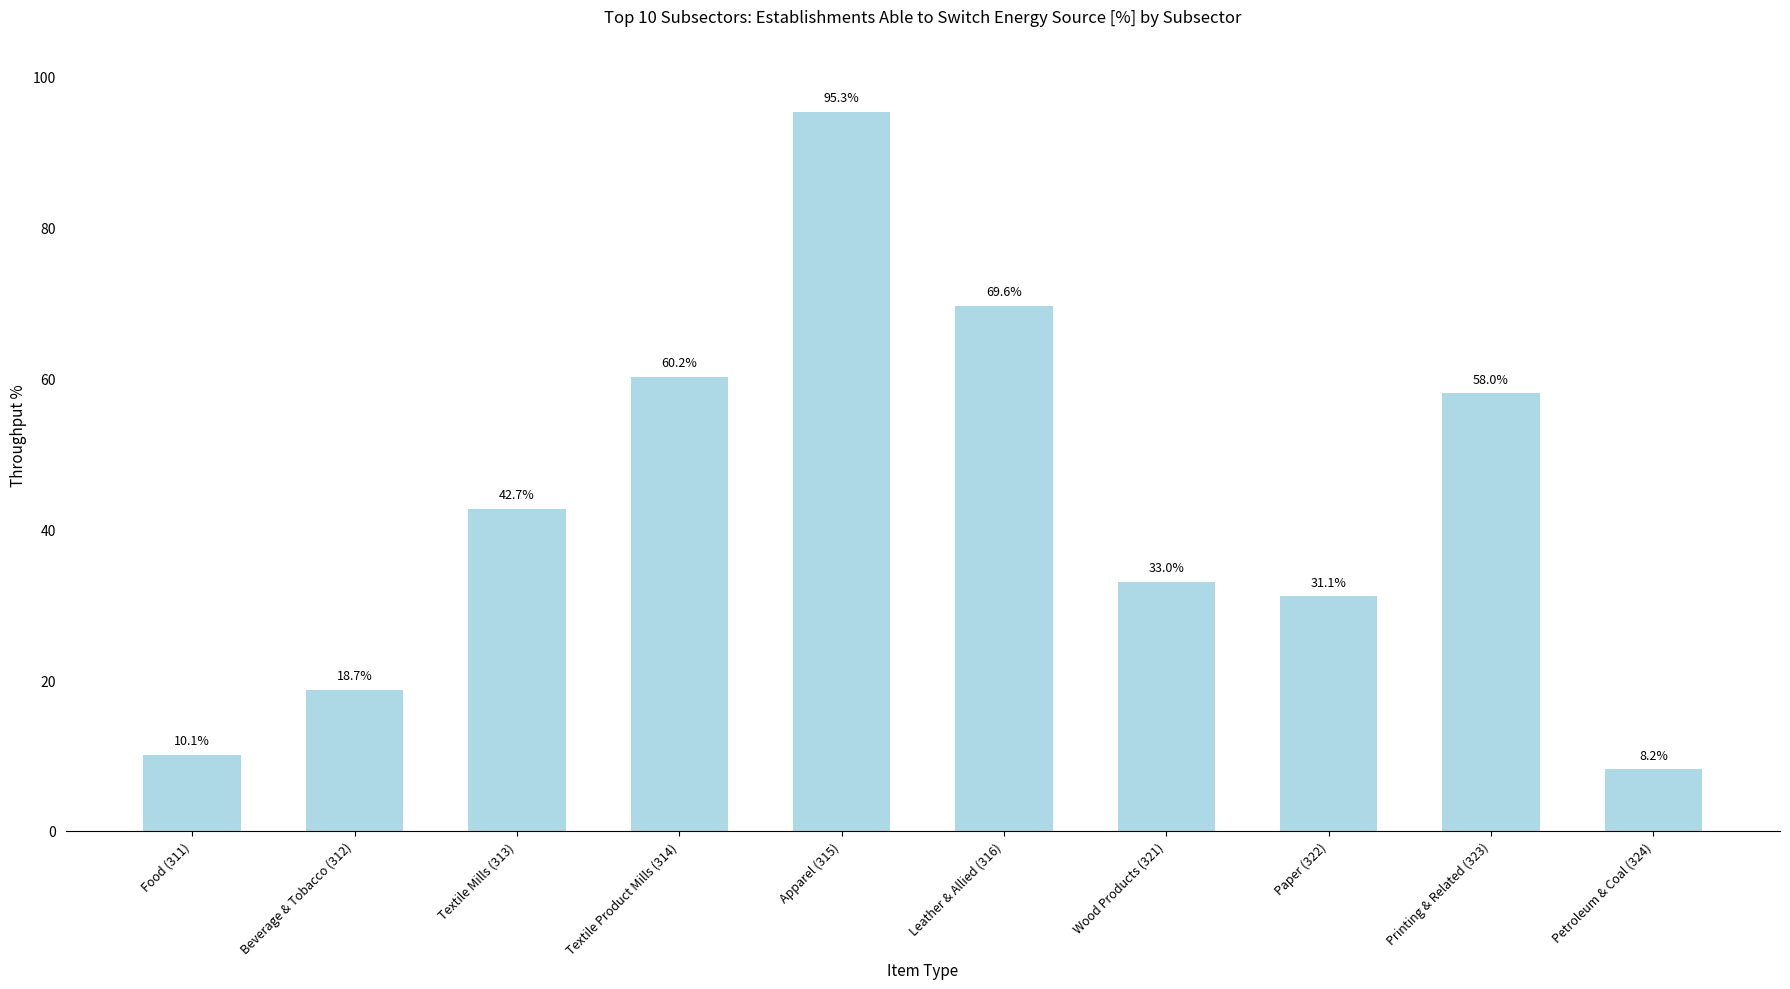

How many data points does each series have?

10